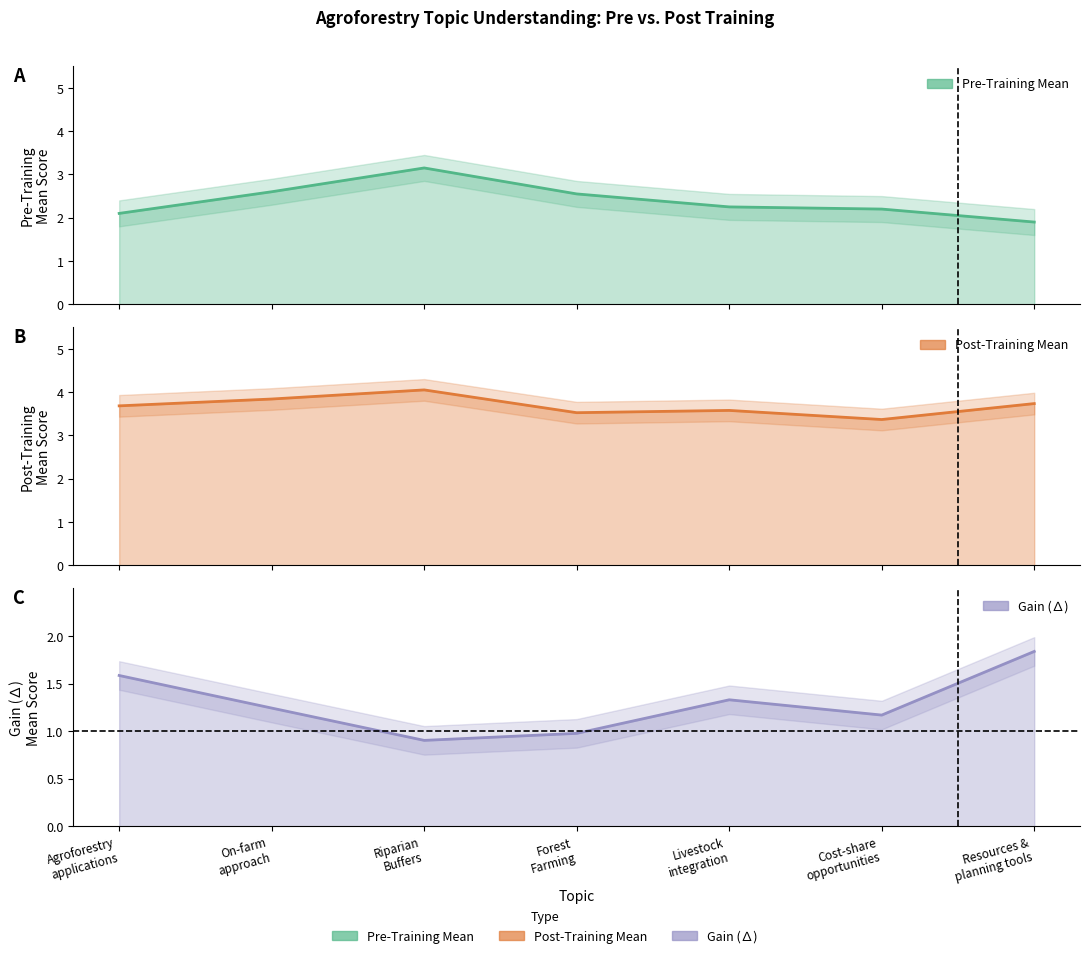

Reading left to right, what are all the values shown in this chart?

Pre-Training Mean: 2.1	2.6	3.1	2.5	2.2	2.2	1.9
Post-Training Mean: 3.7	3.8	4.1	3.5	3.6	3.4	3.7
Gain: 1.6	1.2	0.9	1.0	1.3	1.2	1.8